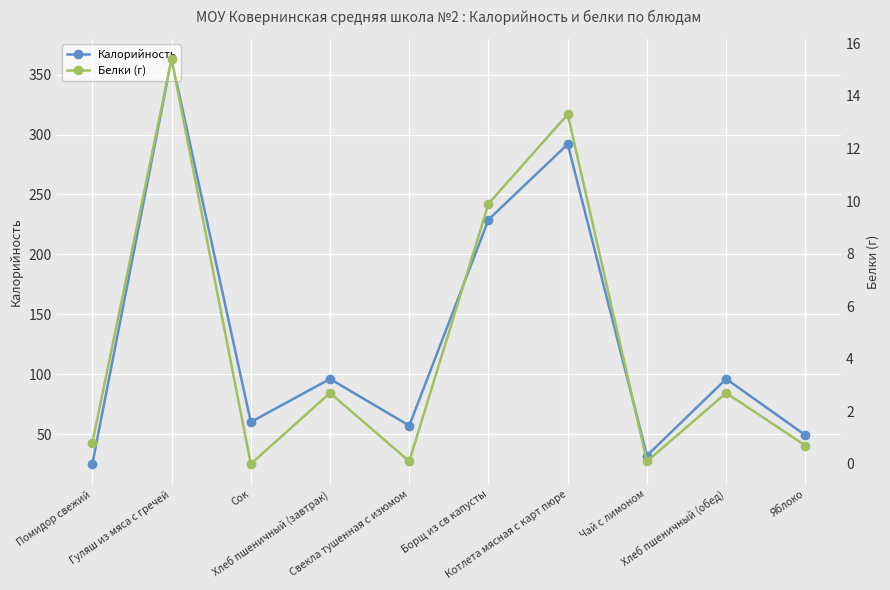

How many data points in Белки (г) are less than 2?

5